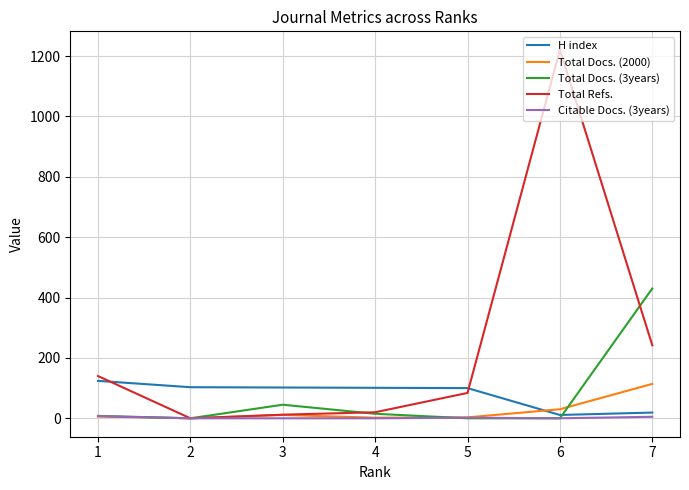

Which series changed the most between 2 and 6?

Total Refs.